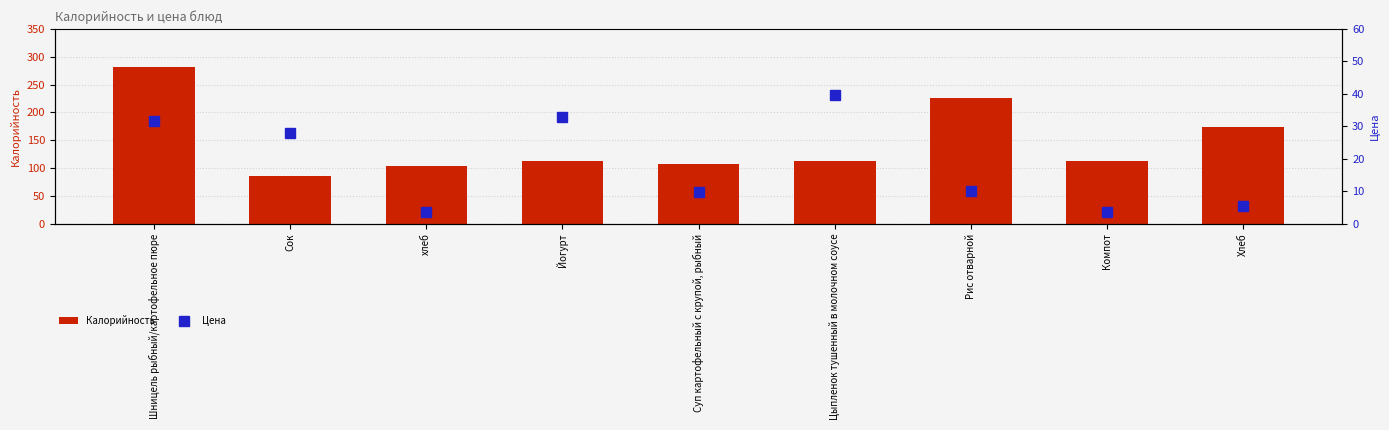

What is the greatest value displayed?

281.0